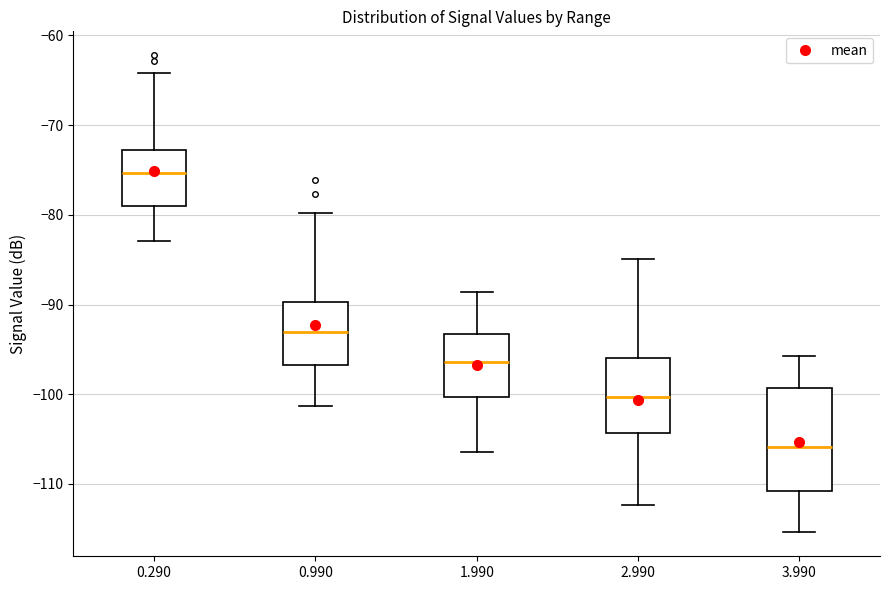

Which box's median line is the lowest?

3.990